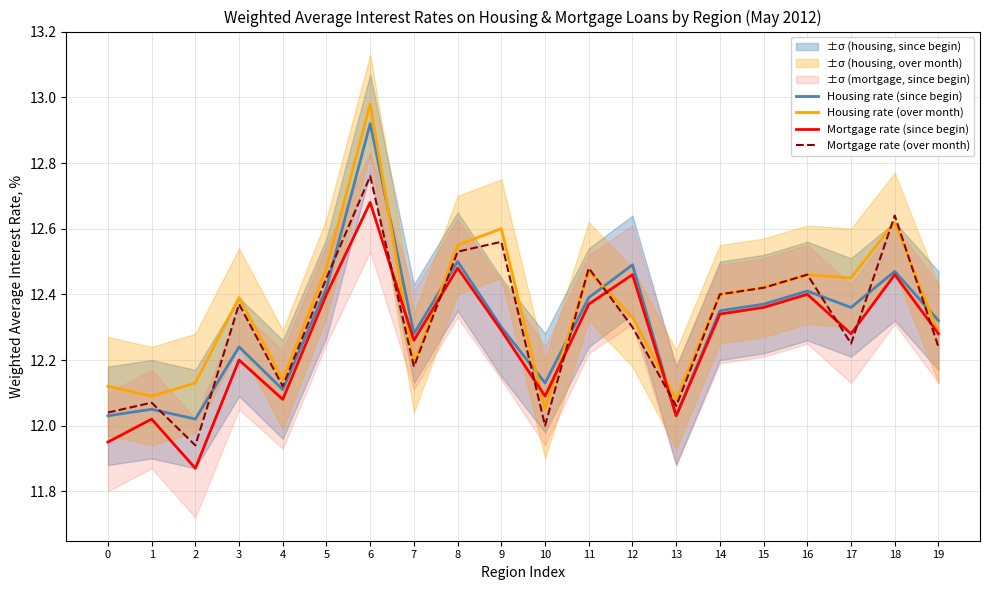

At which label does Housing rate (over month) reach its minimum?

10